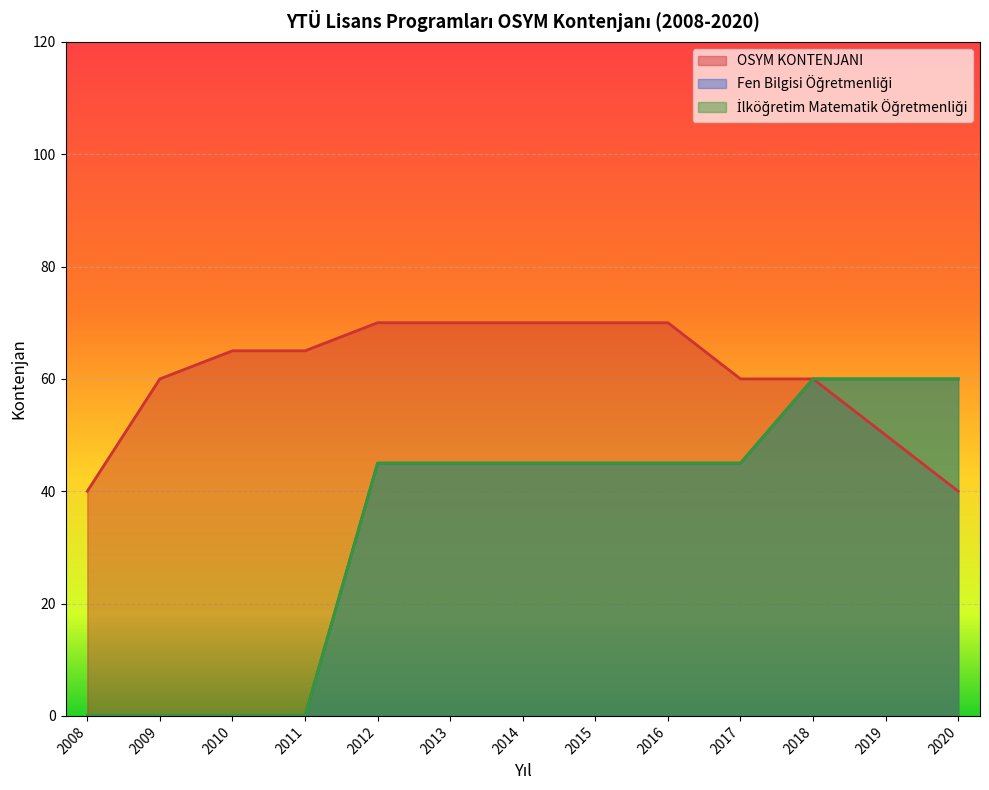

True or false: İlköğretim Matematik Öğretmenliği and Fen Bilgisi Öğretmenliği intersect in this chart.

False